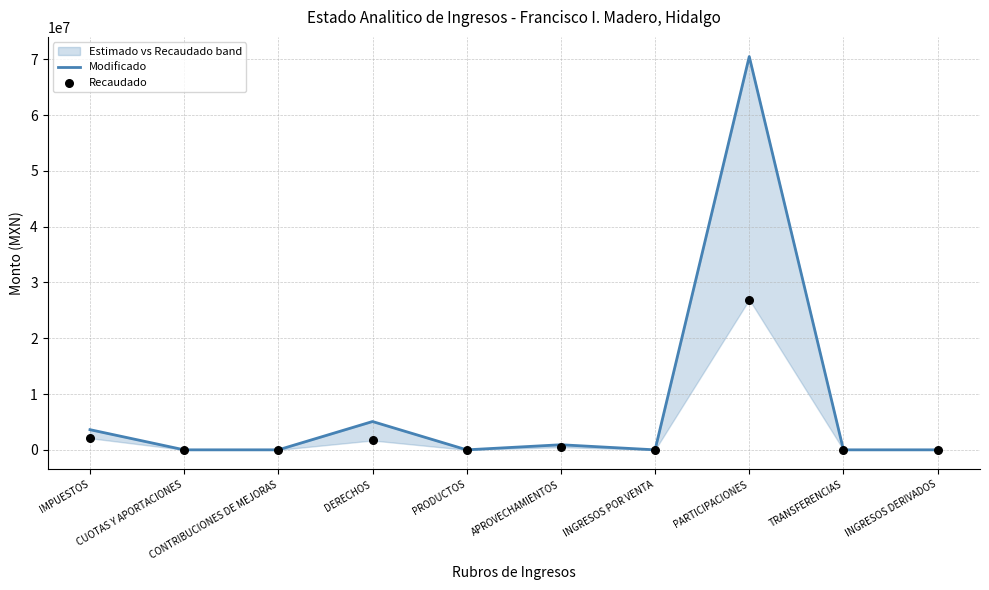

What are all the series names shown in the legend?

Modificado, Recaudado